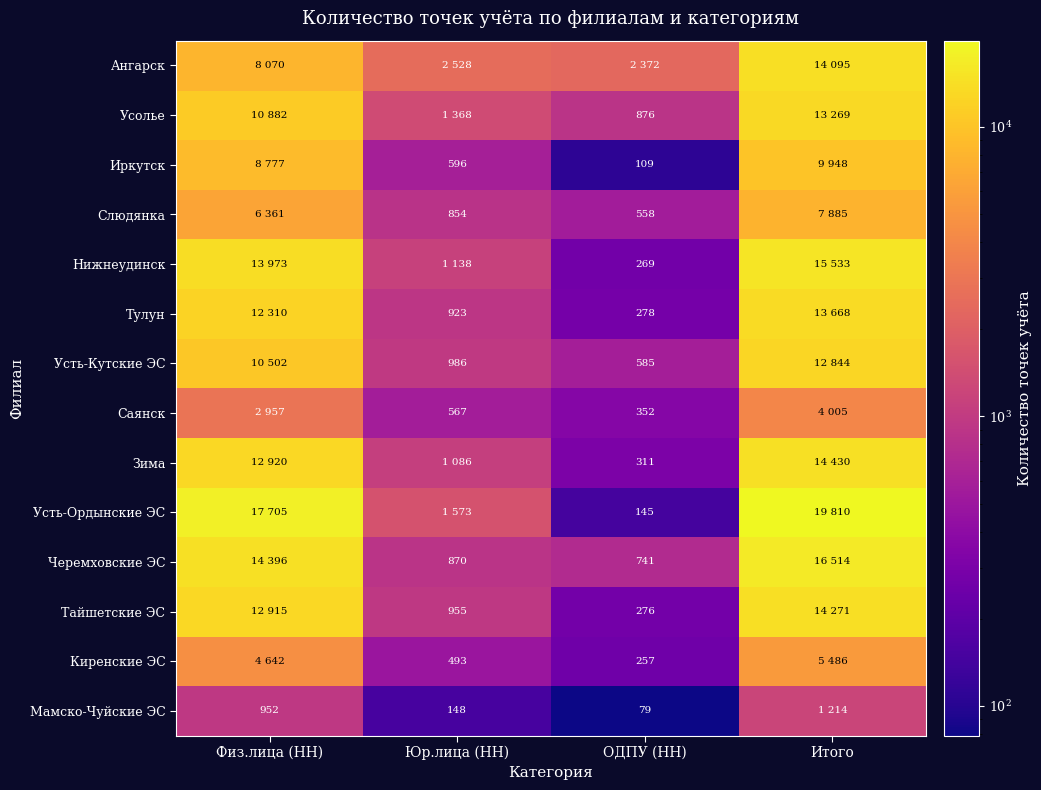

Is it true that Тулун equals 74 at ОДПУ (НН)?

False